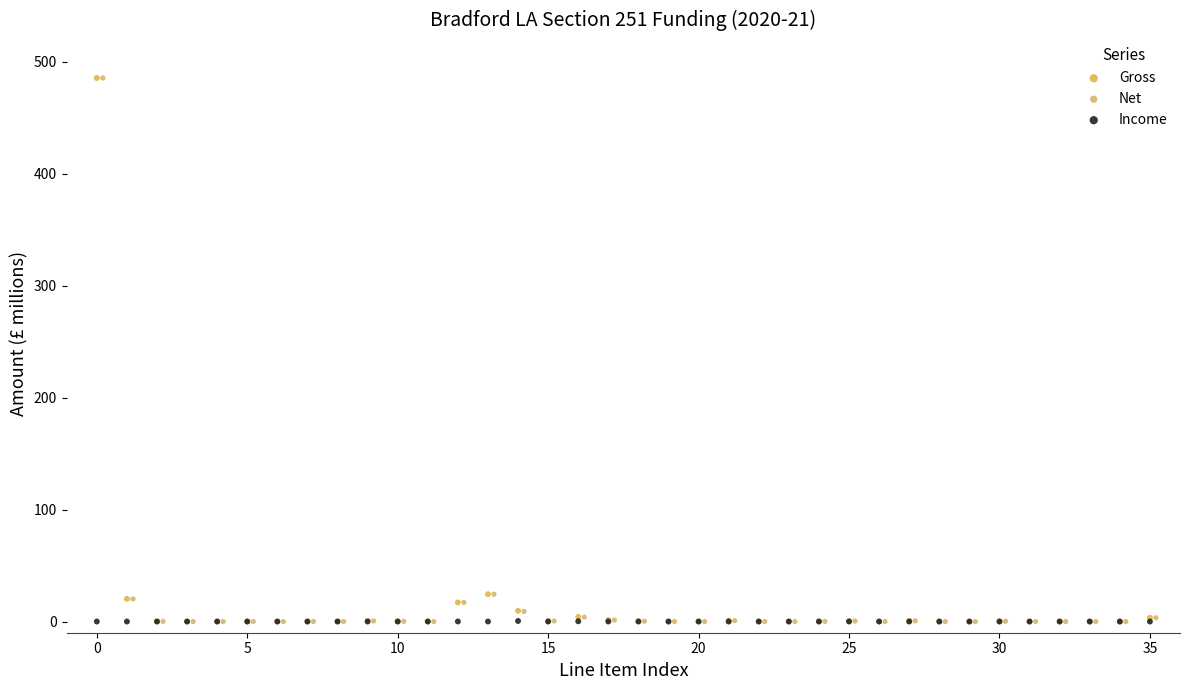

What are all the series names shown in the legend?

Gross, Net, Income